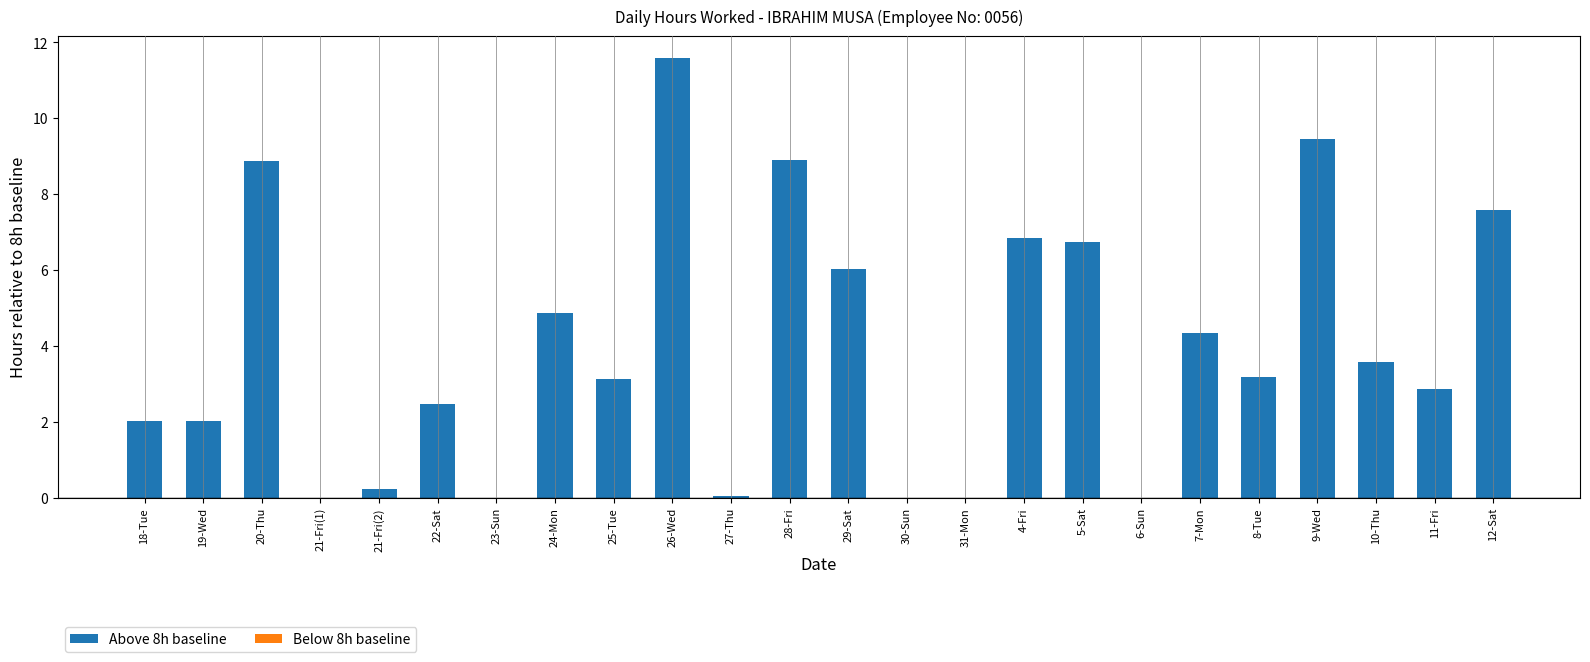

Where does the data first go above 3?

20-Thu